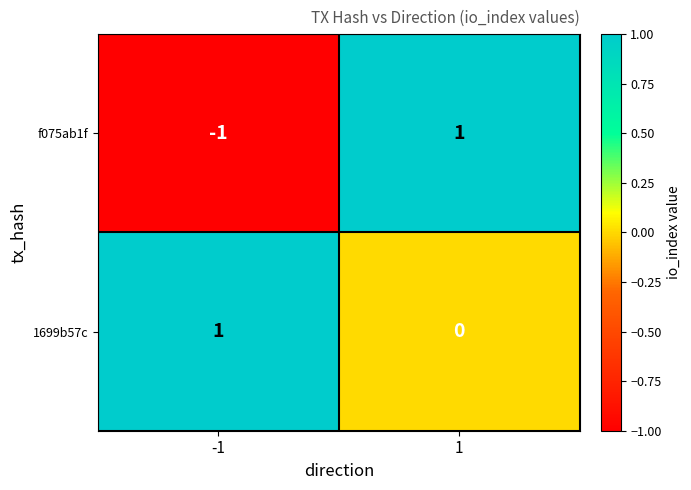

The value of 1699b57c at 1 is 1. True or false?

False